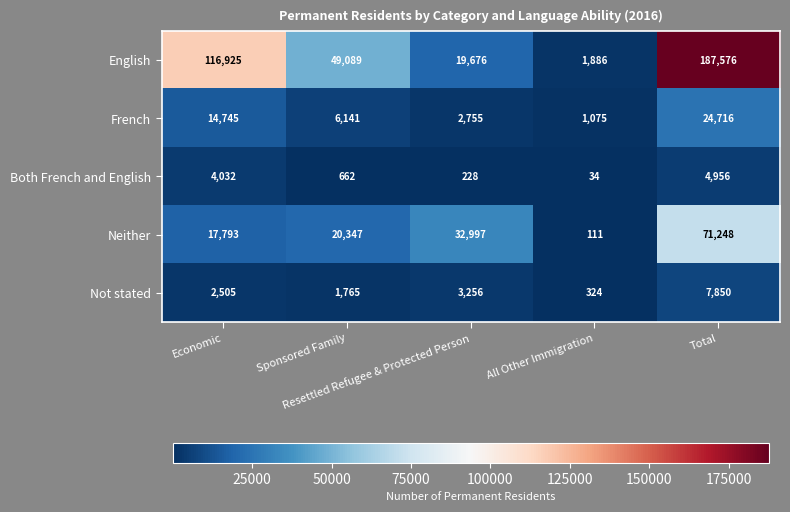

What is the total value across all series at All Other Immigration?

3430